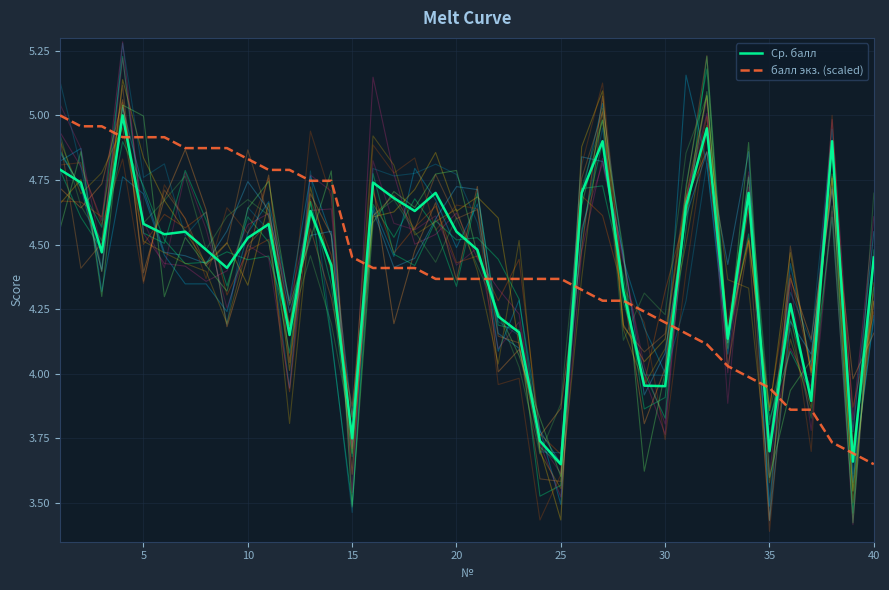

What is the lowest value of the Ср. балл series?

3.6